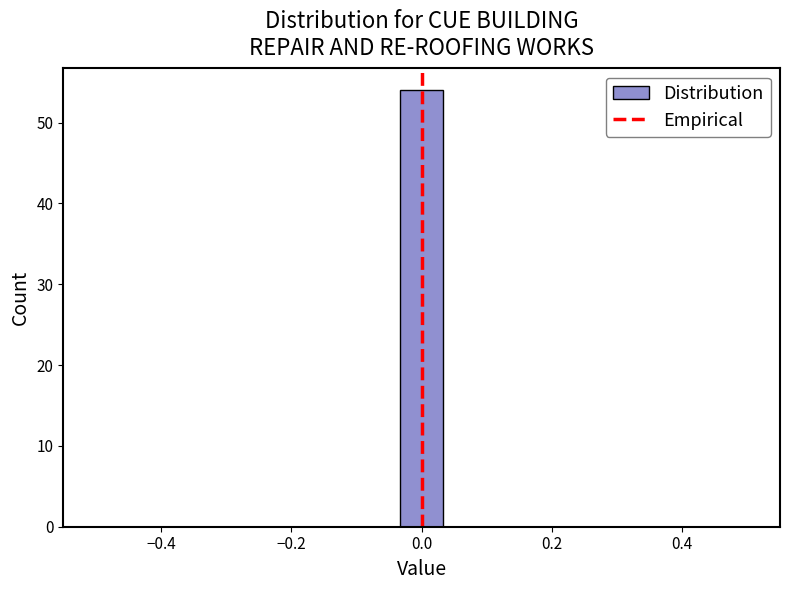

Around what value on the x-axis is the tallest bar? Give the approximate position of its centre, as read against the axis.

0.00